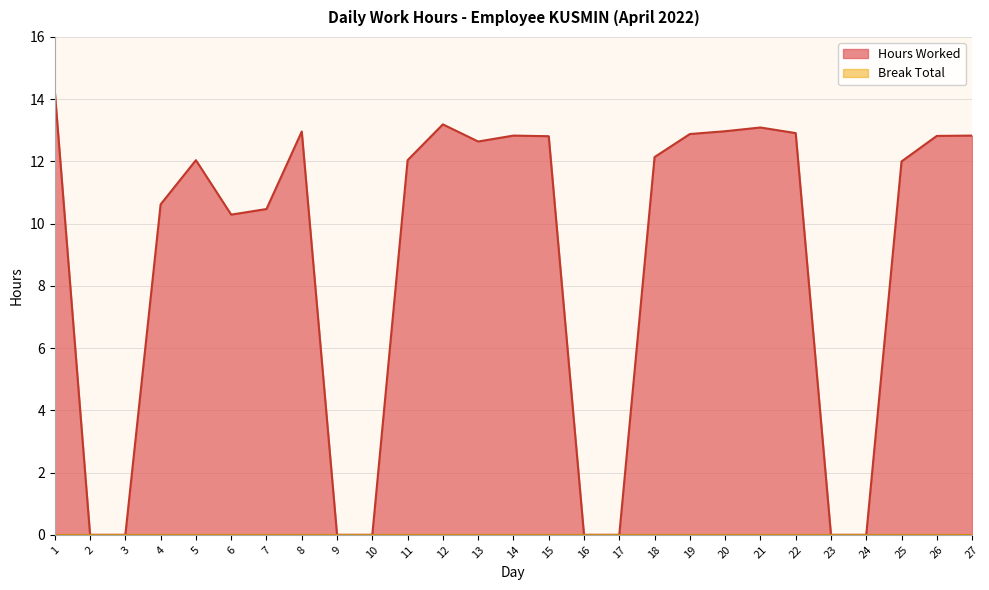

The chart shows a value of 0.0 at 9. True or false?

True